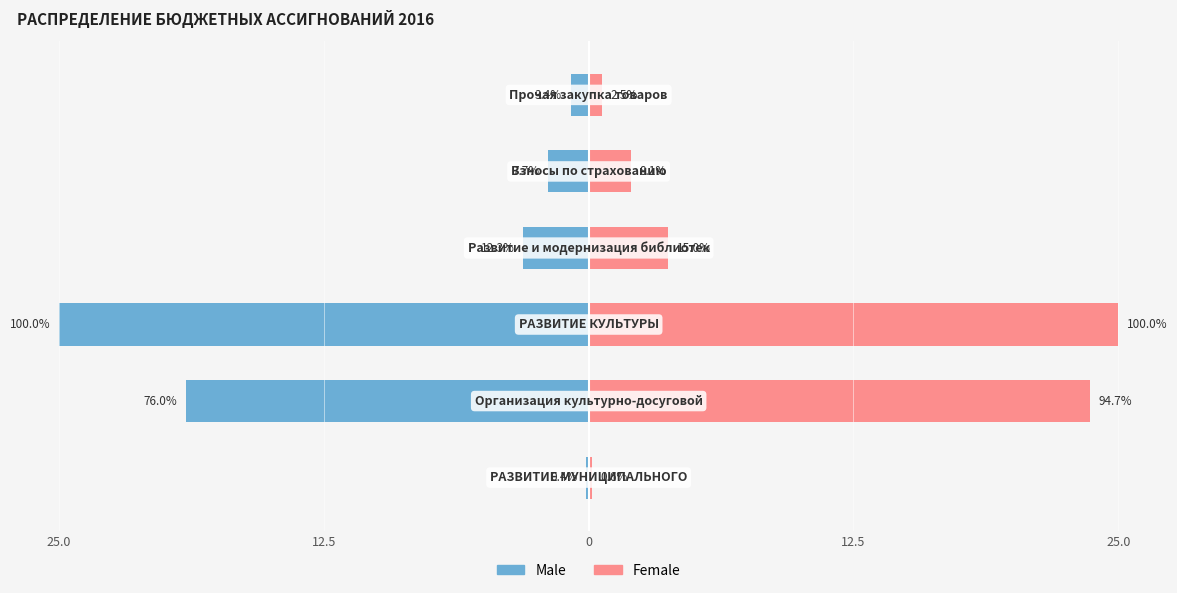

What is the maximum value shown in the chart?

25.0